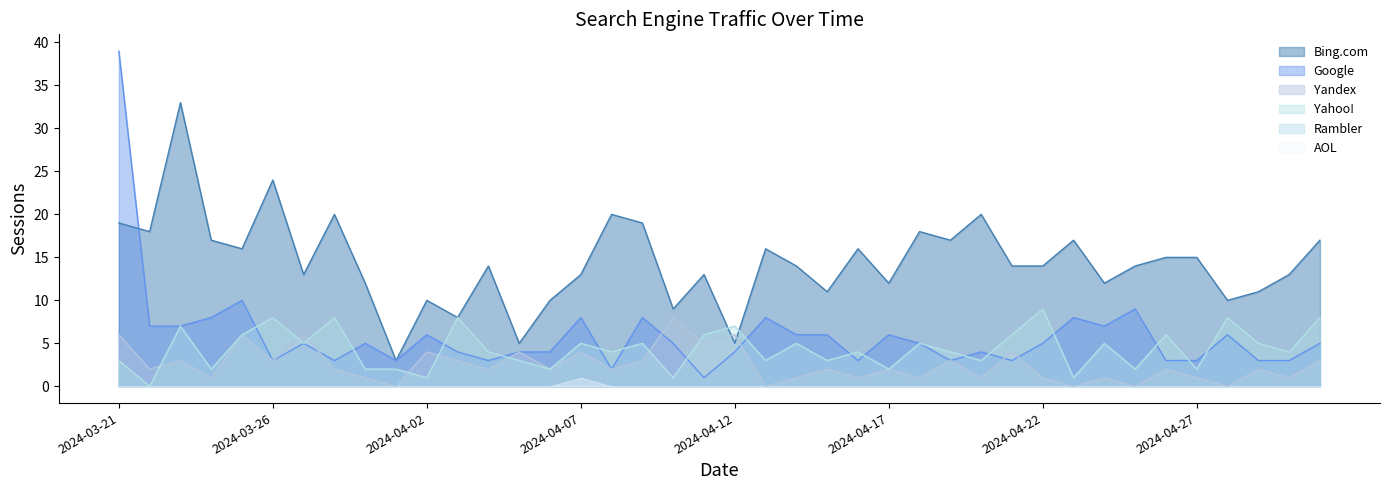

Rank the categories by Yahoo! value from highest to lowest.

2024-04-22, 2024-05-01, 2024-04-28, 2024-04-03, 2024-03-28, 2024-03-26, 2024-04-12, 2024-03-23, 2024-04-26, 2024-04-21, 2024-04-11, 2024-03-25, 2024-04-29, 2024-04-24, 2024-04-18, 2024-04-14, 2024-04-09, 2024-04-07, 2024-03-27, 2024-04-30, 2024-04-19, 2024-04-16, 2024-04-08, 2024-04-04, 2024-04-20, 2024-04-15, 2024-04-13, 2024-04-05, 2024-03-21, 2024-04-27, 2024-04-25, 2024-04-17, 2024-04-06, 2024-04-01, 2024-03-29, 2024-03-24, 2024-04-23, 2024-04-10, 2024-04-02, 2024-03-22